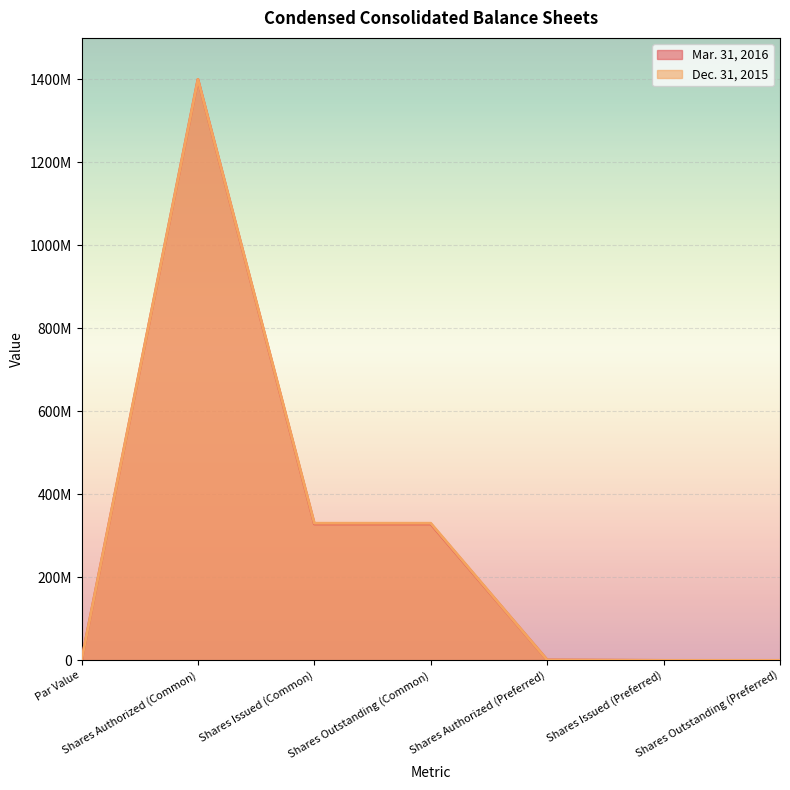

What are all the series names shown in the legend?

Mar. 31, 2016, Dec. 31, 2015